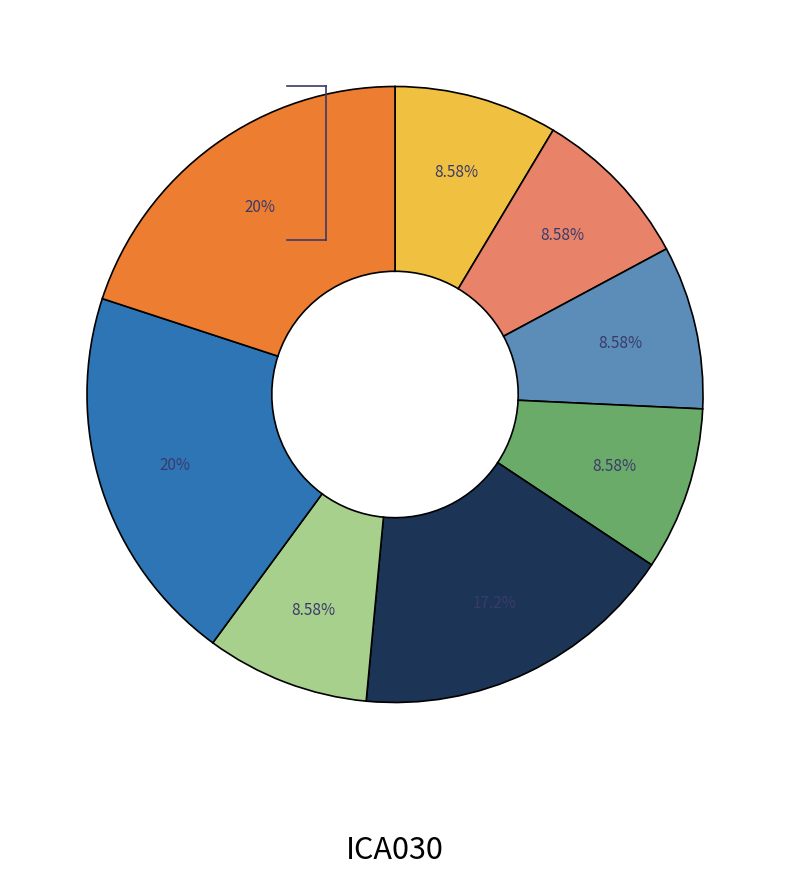

Is there any slice that represents more than half of the pie?

No